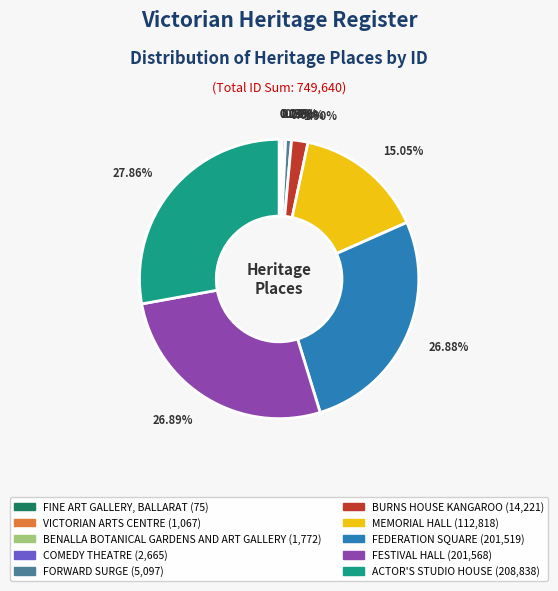

Do FESTIVAL HALL and COMEDY THEATRE together represent more than half of the pie?

No